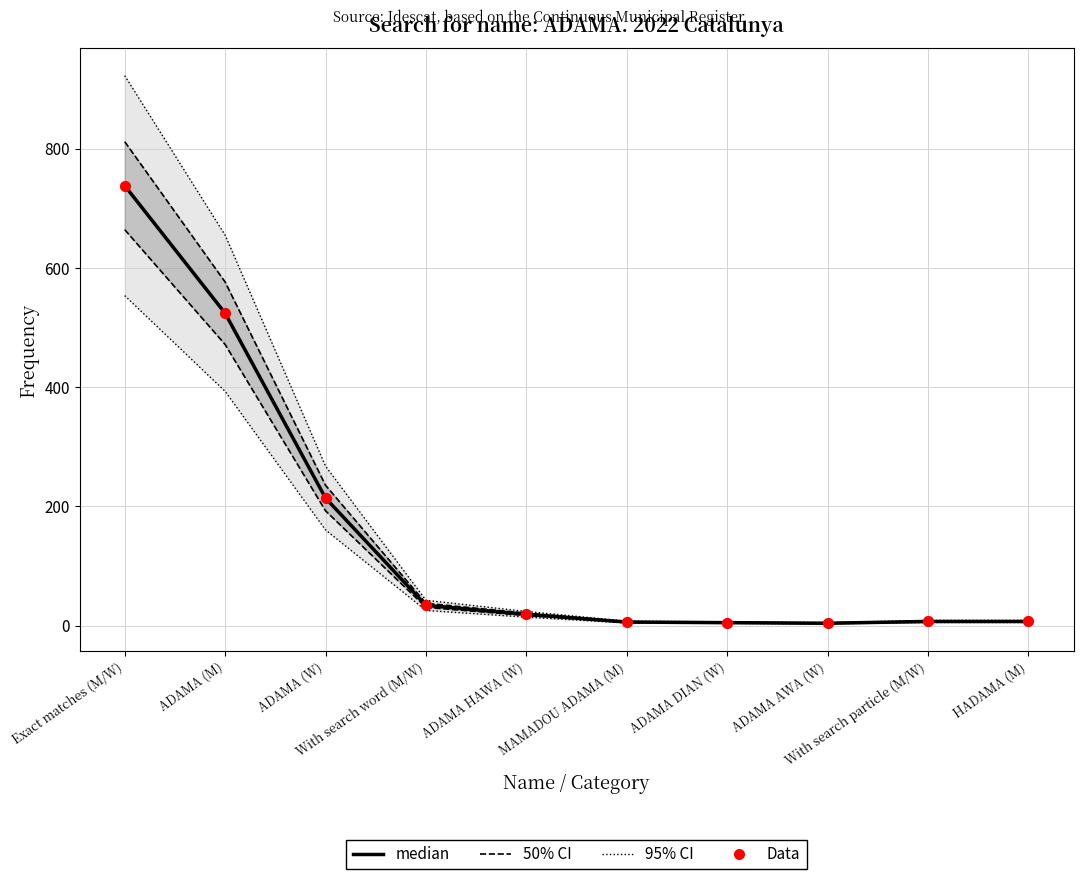

At how many categories does at least one series exceed 146?

3